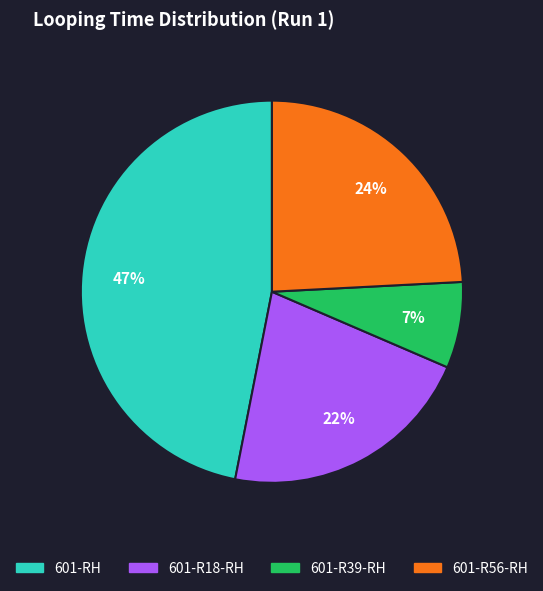

Rank the categories by value from highest to lowest.

601-RH, 601-R56-RH, 601-R18-RH, 601-R39-RH